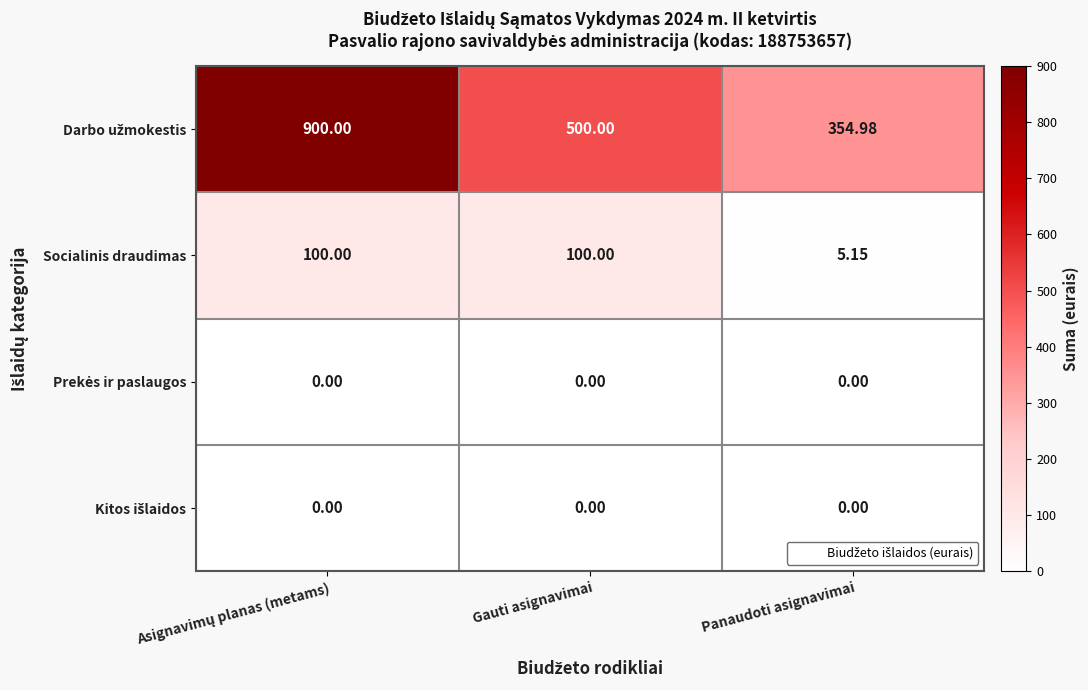

What is the greatest value displayed?

900.0